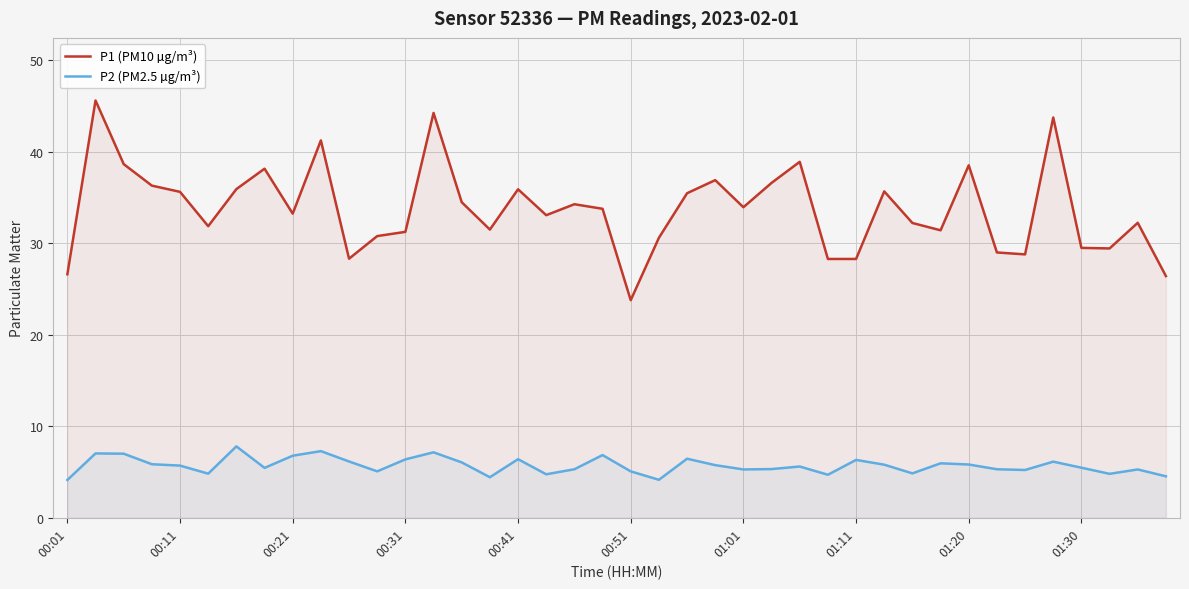

Reading left to right, extract all data points from this chart.

P1 (PM10 µg/m³): 26.6	45.6	38.6	36.3	35.6	31.9	35.9	38.1	33.2	41.2	28.3	30.8	31.2	44.2	34.5	31.5	35.9	33.0	34.2	33.8	23.8	30.6	35.5	36.9	33.9	36.6	38.9	28.3	28.3	35.6	32.2	31.4	38.5	29.0	28.8	43.7	29.5	29.4	32.2	26.4
P2 (PM2.5 µg/m³): 4.1	7.0	7.0	5.8	5.7	4.8	7.8	5.5	6.8	7.3	6.2	5.1	6.4	7.2	6.0	4.4	6.4	4.8	5.3	6.8	5.1	4.2	6.5	5.8	5.3	5.3	5.6	4.7	6.3	5.8	4.8	6.0	5.8	5.3	5.2	6.1	5.5	4.8	5.3	4.5